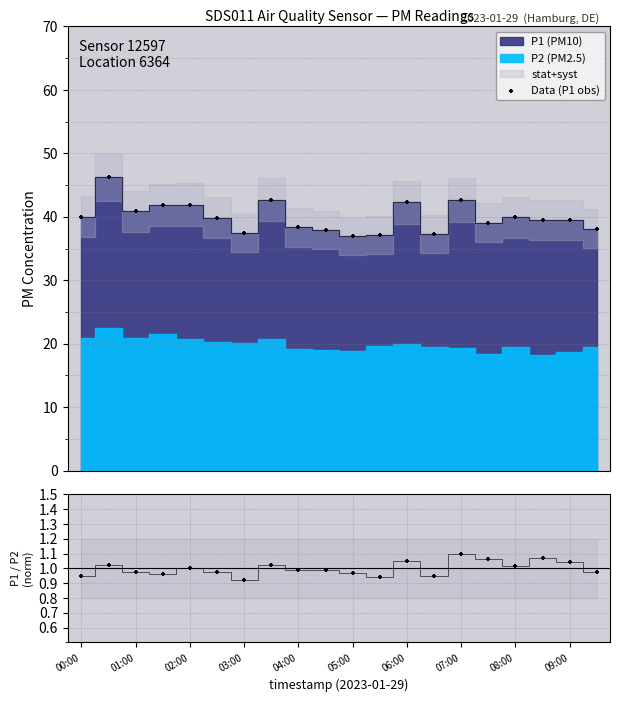

Is the value of Data (P1 obs) at 19 greater than the value of P1/P2 ratio (norm) at 05:00?

Yes